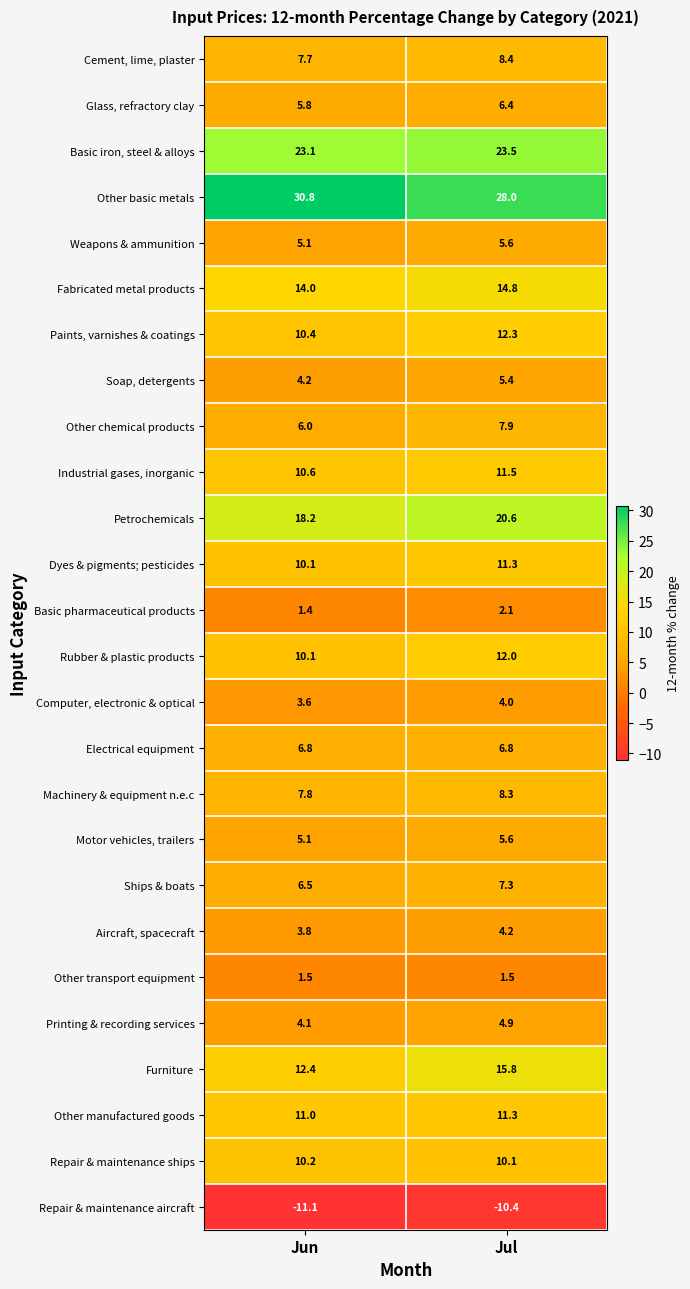

At which label does Other chemical products first exceed 7?

Jul